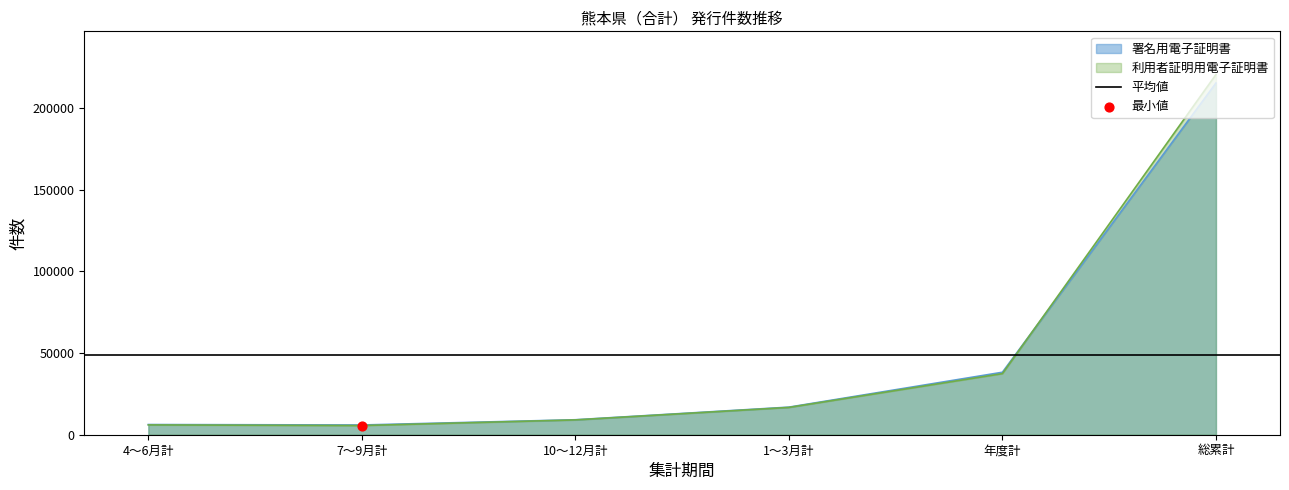

At which label does 利用者証明用電子証明書 reach its peak?

総累計